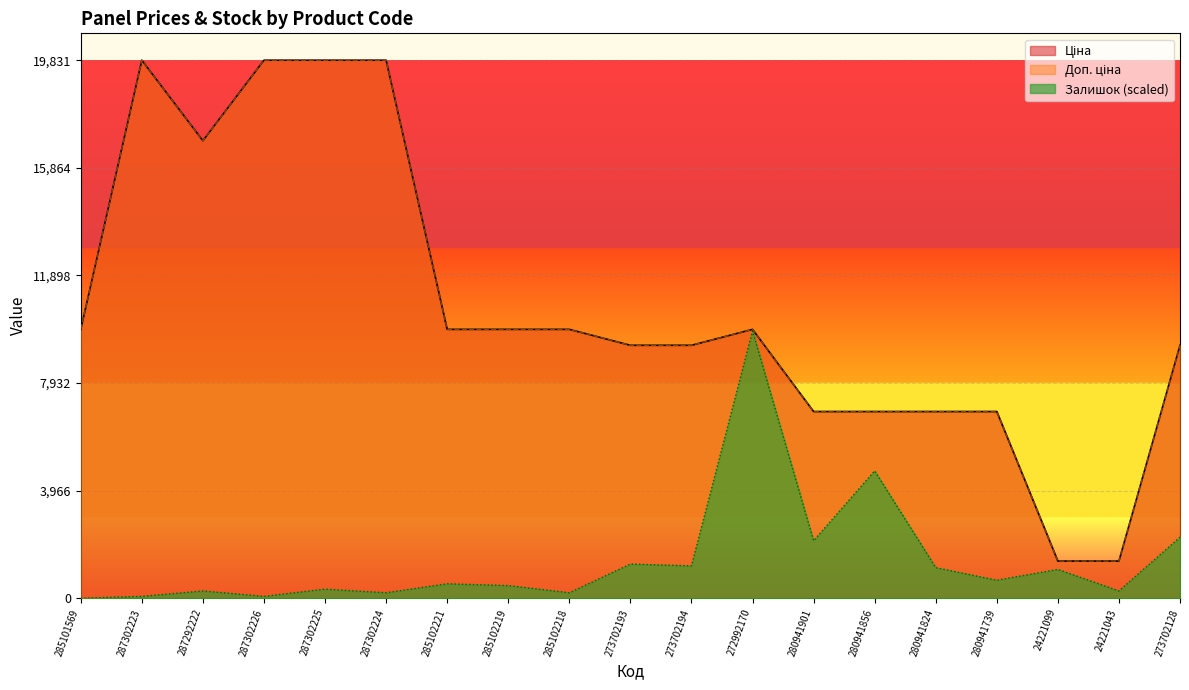

What is the difference between the highest and lowest values at 280941901?

4764.2